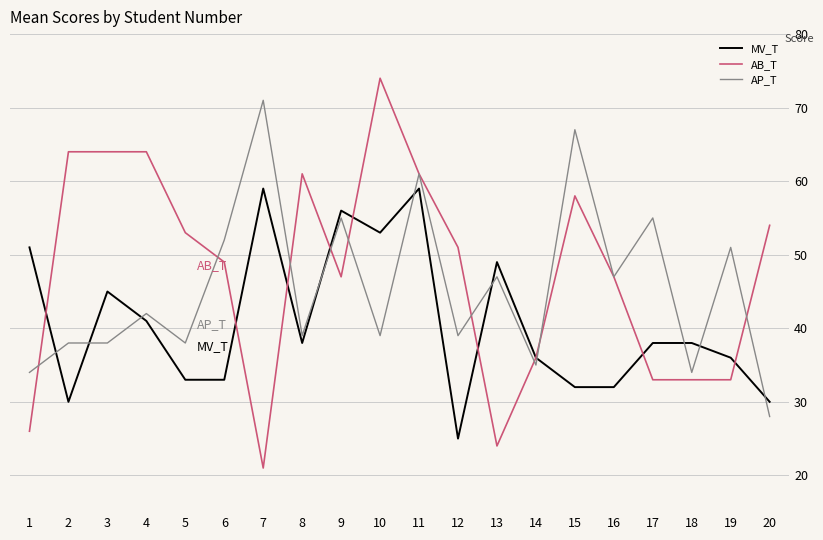

At 8, list the series in order from largest to smallest.

AB_T, AP_T, MV_T